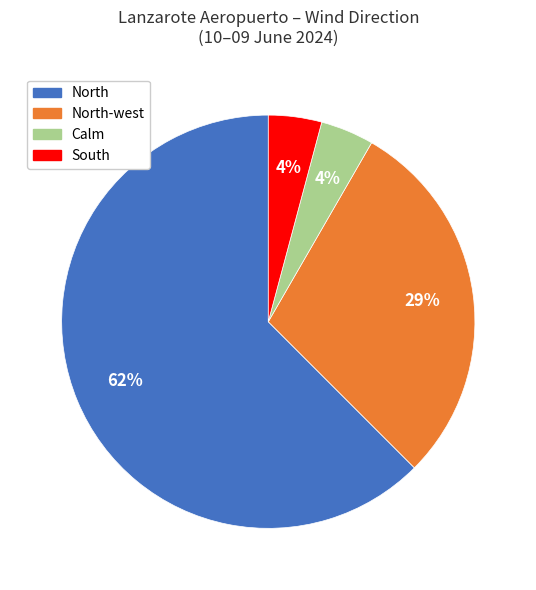

Does any single category account for the majority?

Yes